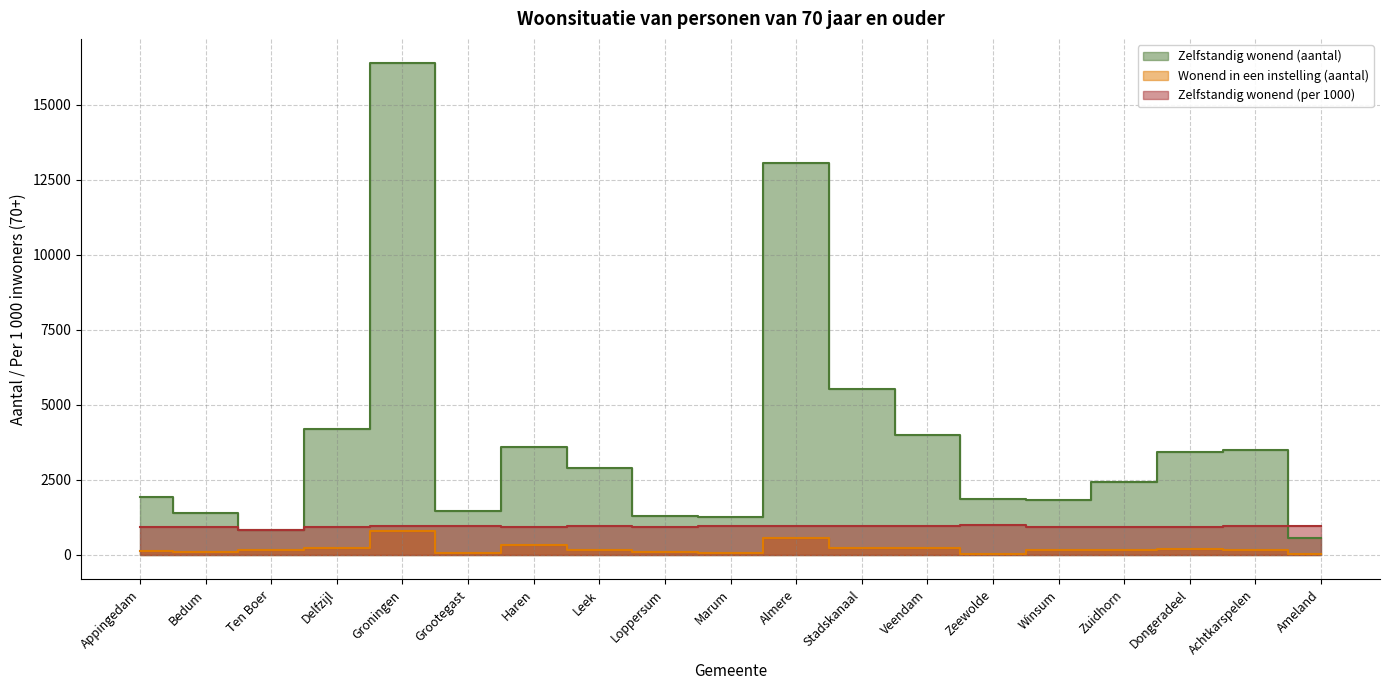

True or false: Wonend in een instelling (aantal) has a value of 90 at Bedum.

True